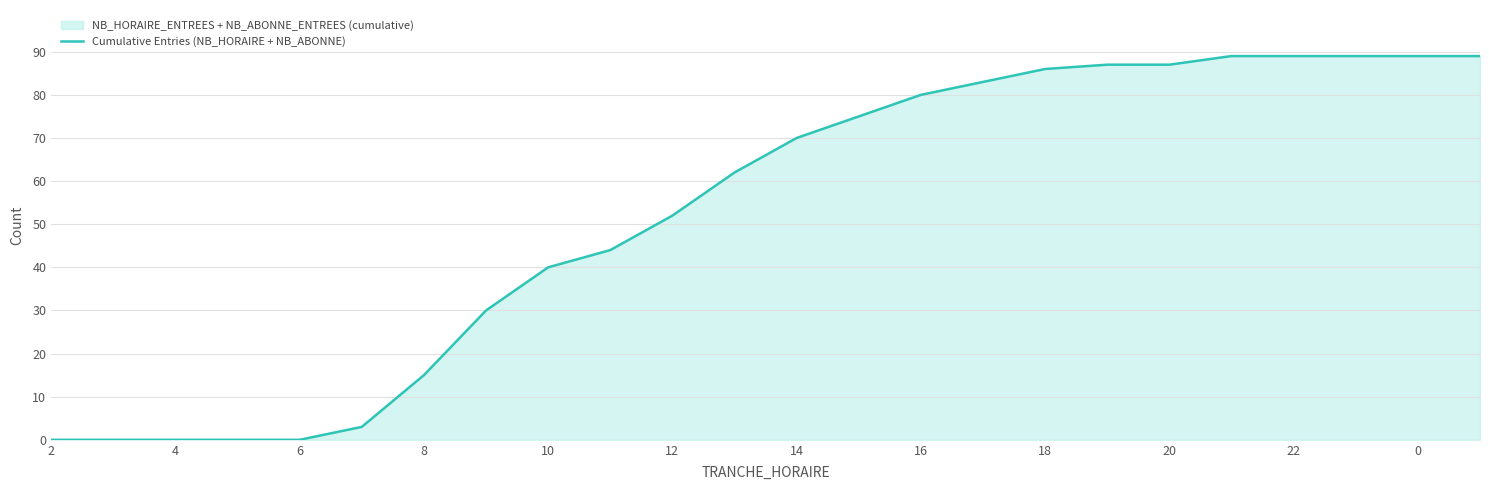

Reading left to right, list all the values displayed in this chart.

0	0	0	0	0	3	15	30	40	44	52	62	70	75	80	83	86	87	87	89	89	89	89	89